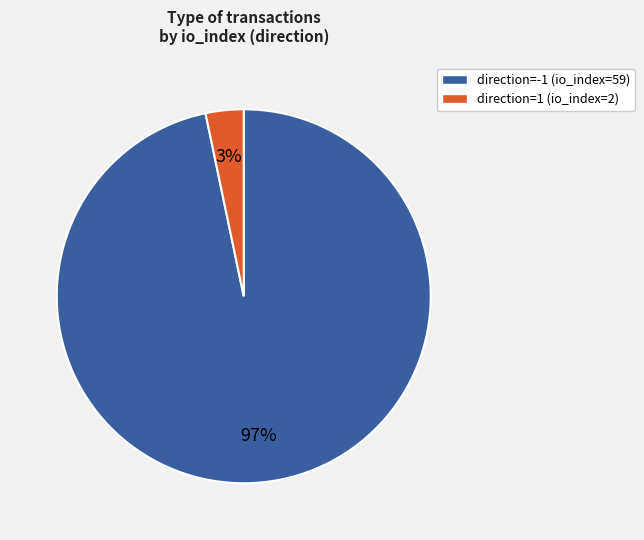

How many slices are in this pie chart?

2